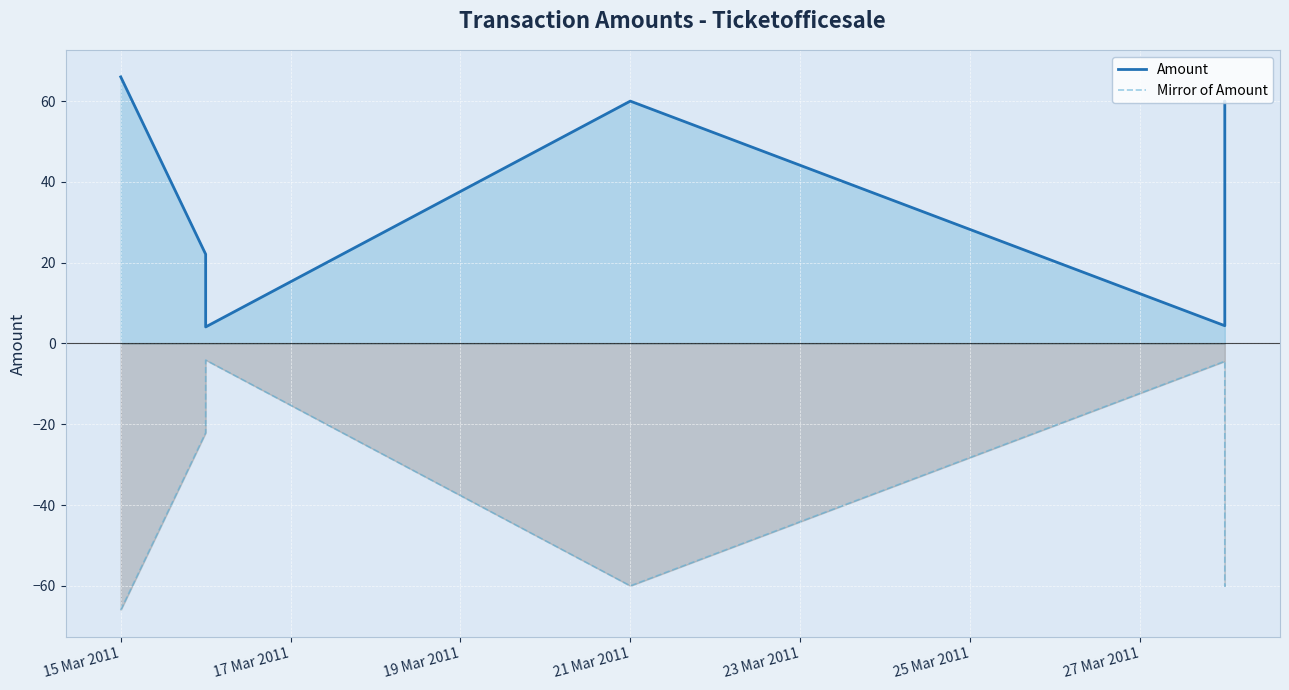

Reading left to right, extract all data points from this chart.

Amount: 66.0	22.1	4.1	60.0	4.4	60.0	59.7
Mirror of Amount: -66.0	-22.1	-4.1	-60.0	-4.4	-60.0	-59.7